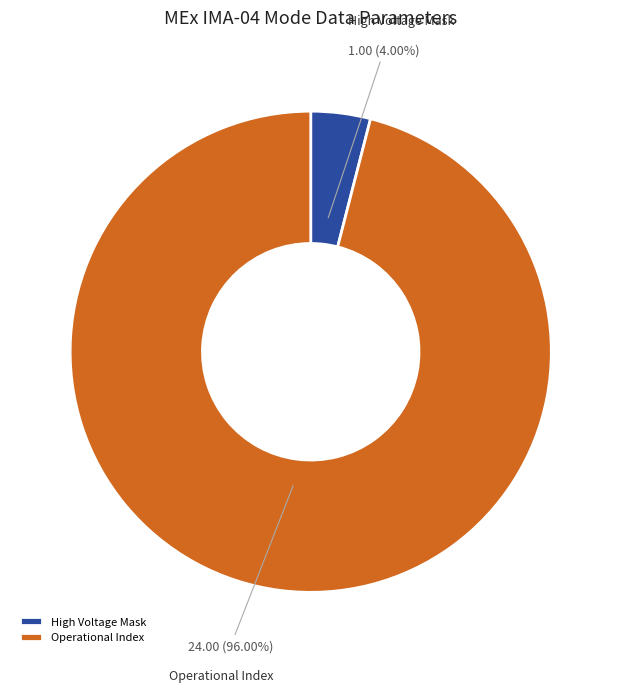

Do High Voltage Mask and Operational Index together represent more than half of the pie?

Yes